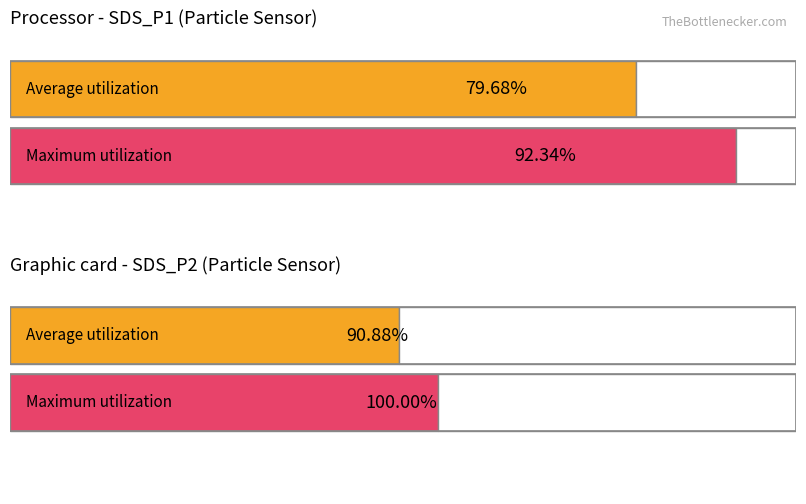

How many bars are there in each group?

2